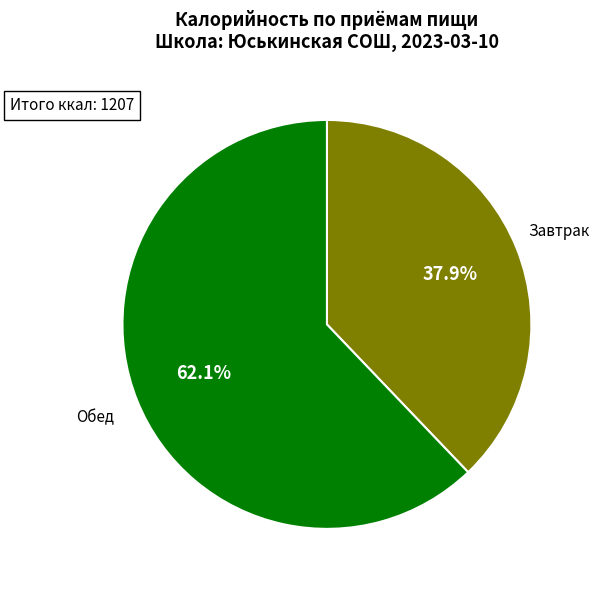

To the nearest percent, what is the average slice percentage?

50%